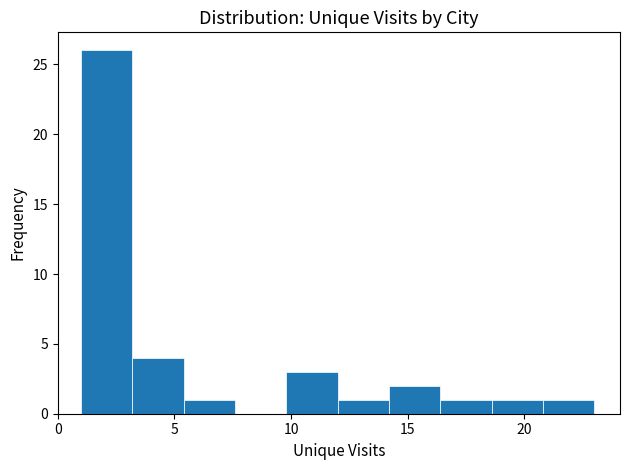

Reading left to right, transcribe this chart: for each bar, give the range it covers on the x-axis and its height. Neither the bar edges nor the heights are printed on the chart, so give them approximately, as read against the axes.

1.0 to 3.2: 26
3.2 to 5.4: 4
5.4 to 7.6: 1
7.6 to 9.8: 0
9.8 to 12.0: 3
12.0 to 14.2: 1
14.2 to 16.4: 2
16.4 to 18.6: 1
18.6 to 20.8: 1
20.8 to 23.0: 1